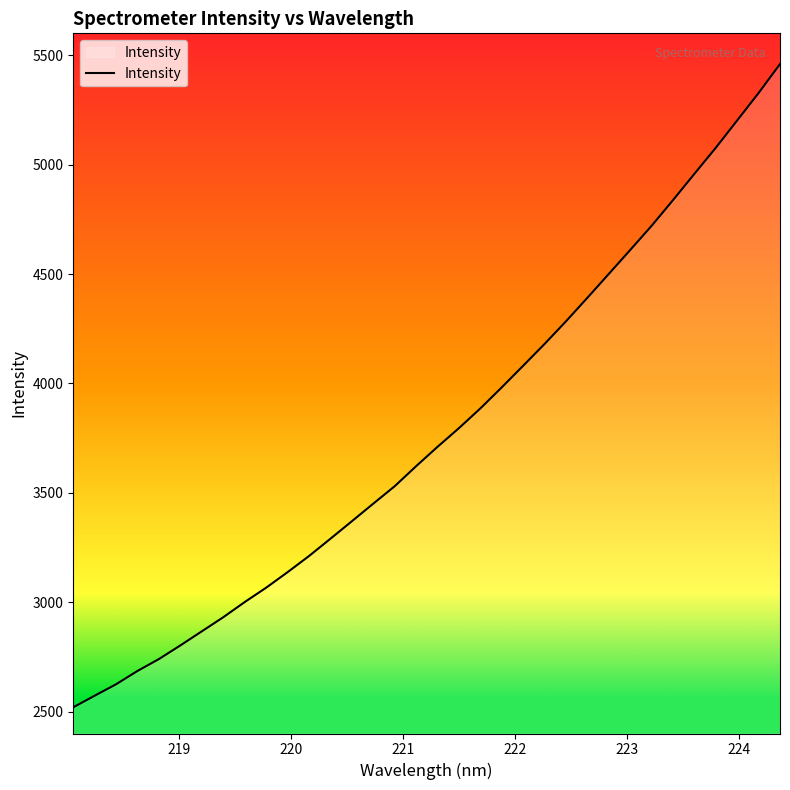

What is the sum of all values?

128432.7